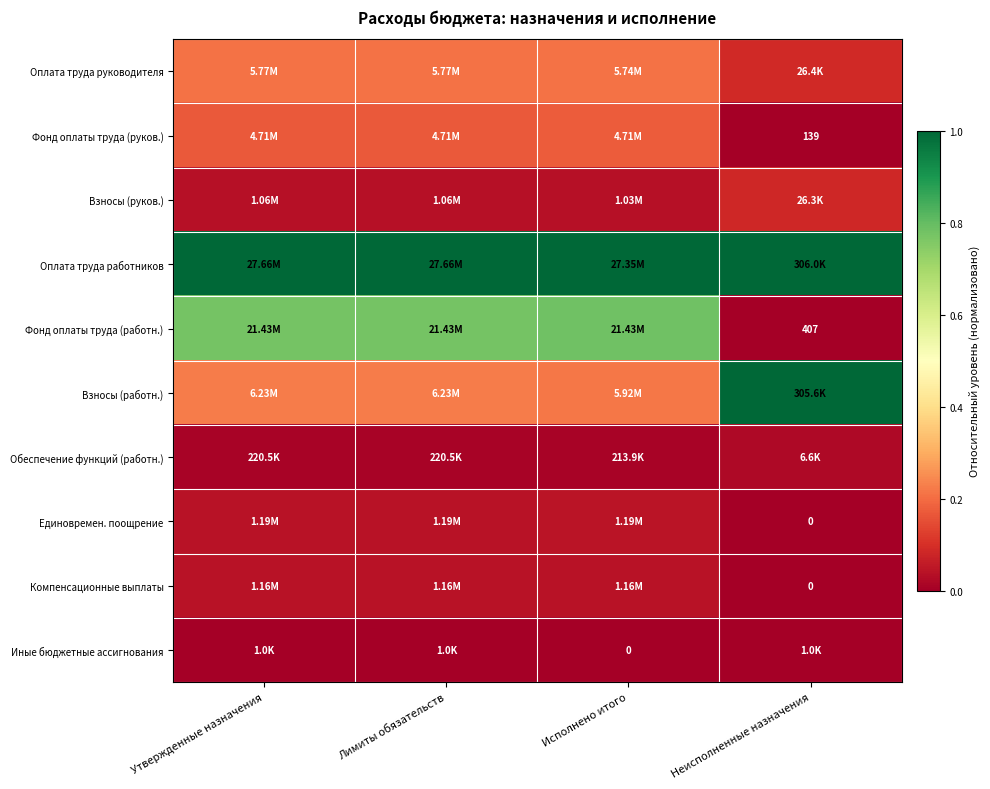

Between Неисполненные назначения and Лимиты обязательств, which is larger?

Лимиты обязательств